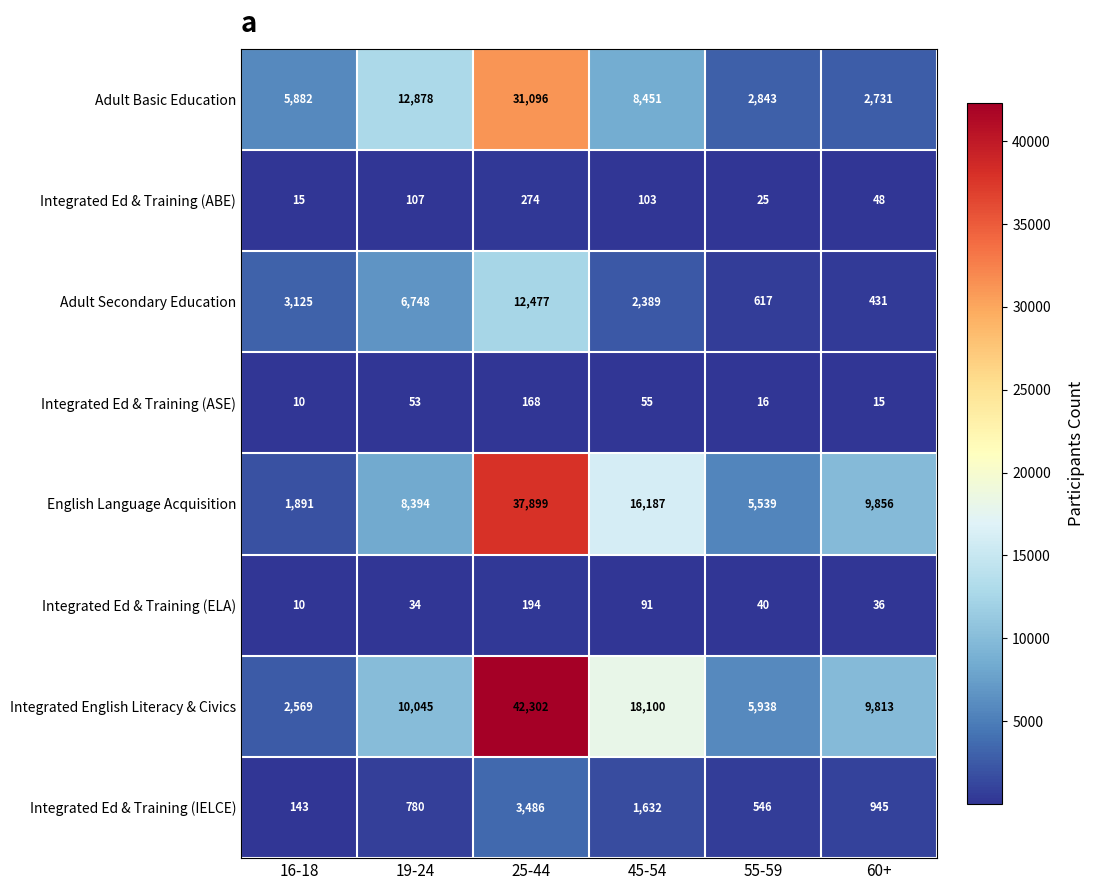

Which series has the largest range (max minus min)?

Integrated English Literacy & Civics